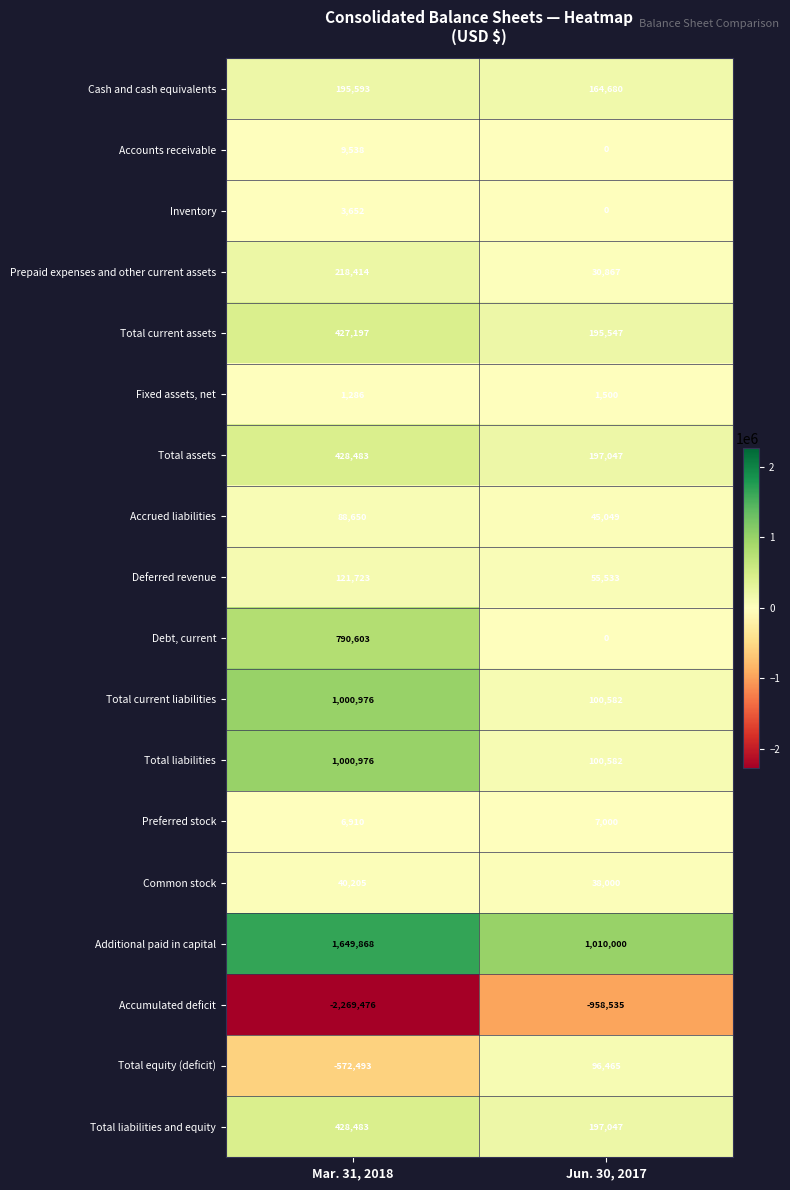

What is the sum of all Total liabilities values?

1101558